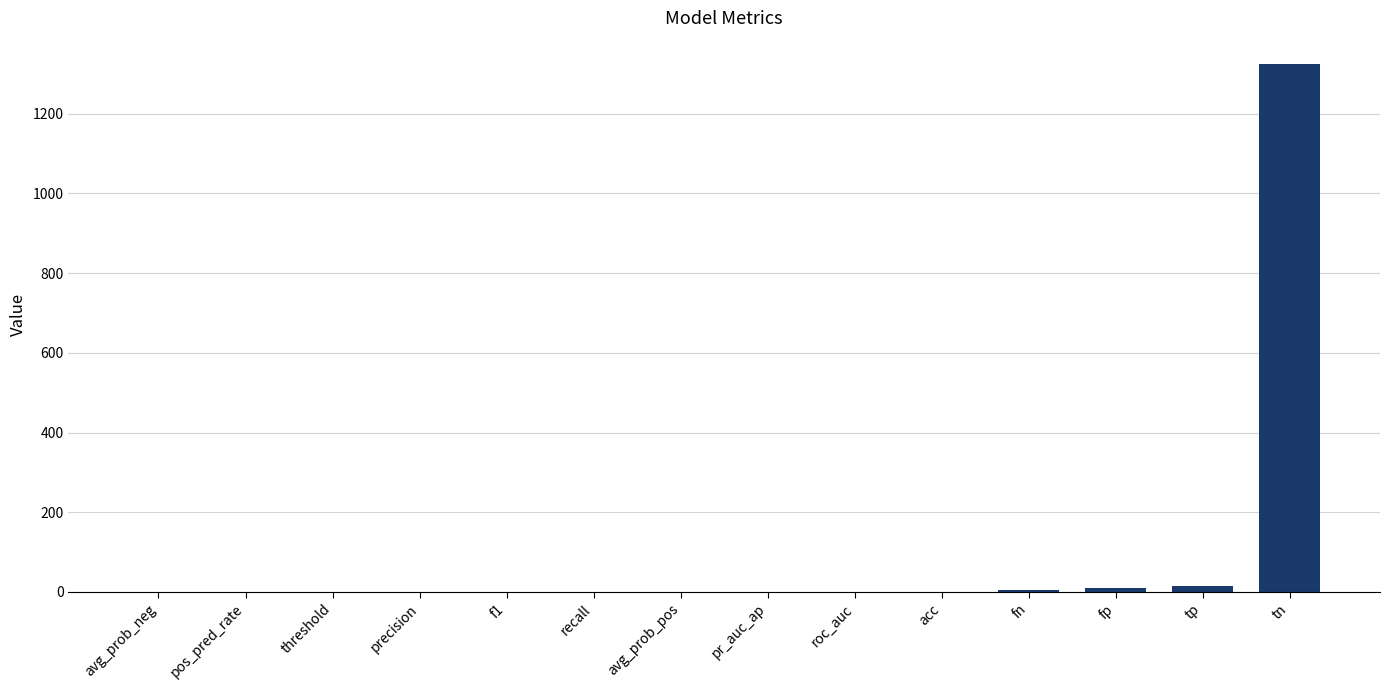

The chart shows a value of 0.0 at pos_pred_rate. True or false?

True